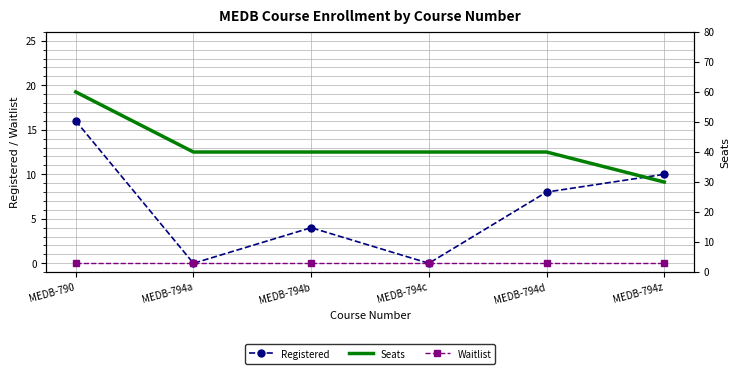

Where is Waitlist nearest to the value 0?

MEDB-790